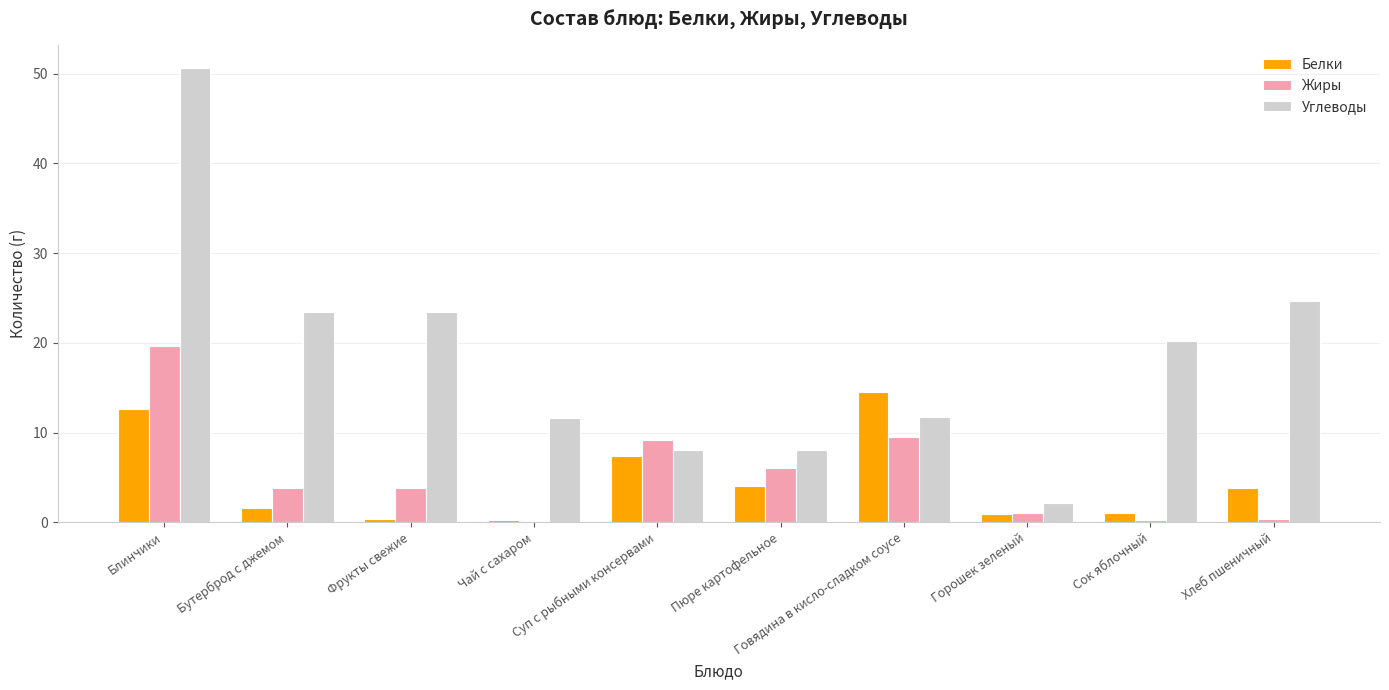

Which series has the widest spread of values?

Углеводы